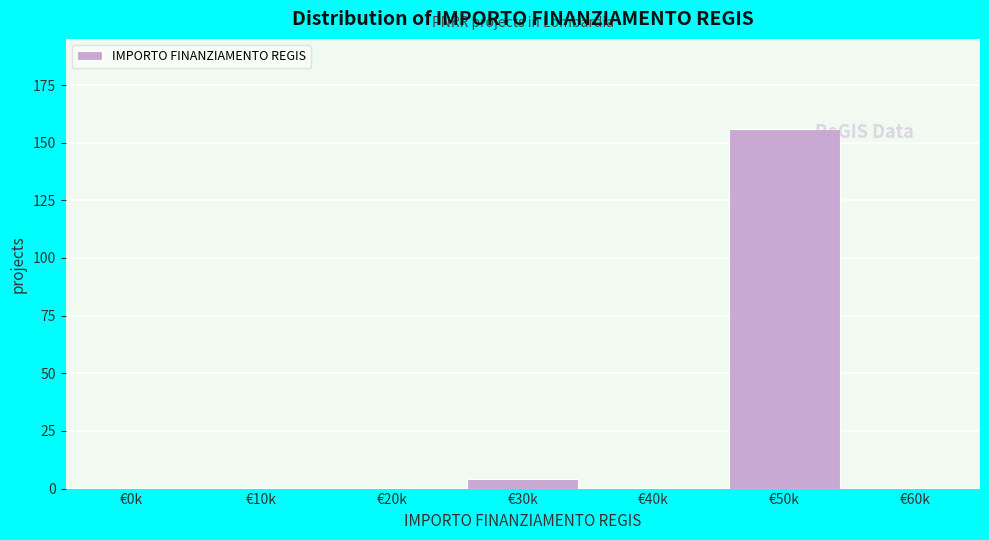

Reading right to left, what are all the values shown in this chart?

€60k=0	€50k=156	€40k=0	€30k=4	€20k=0	€10k=0	€0k=0